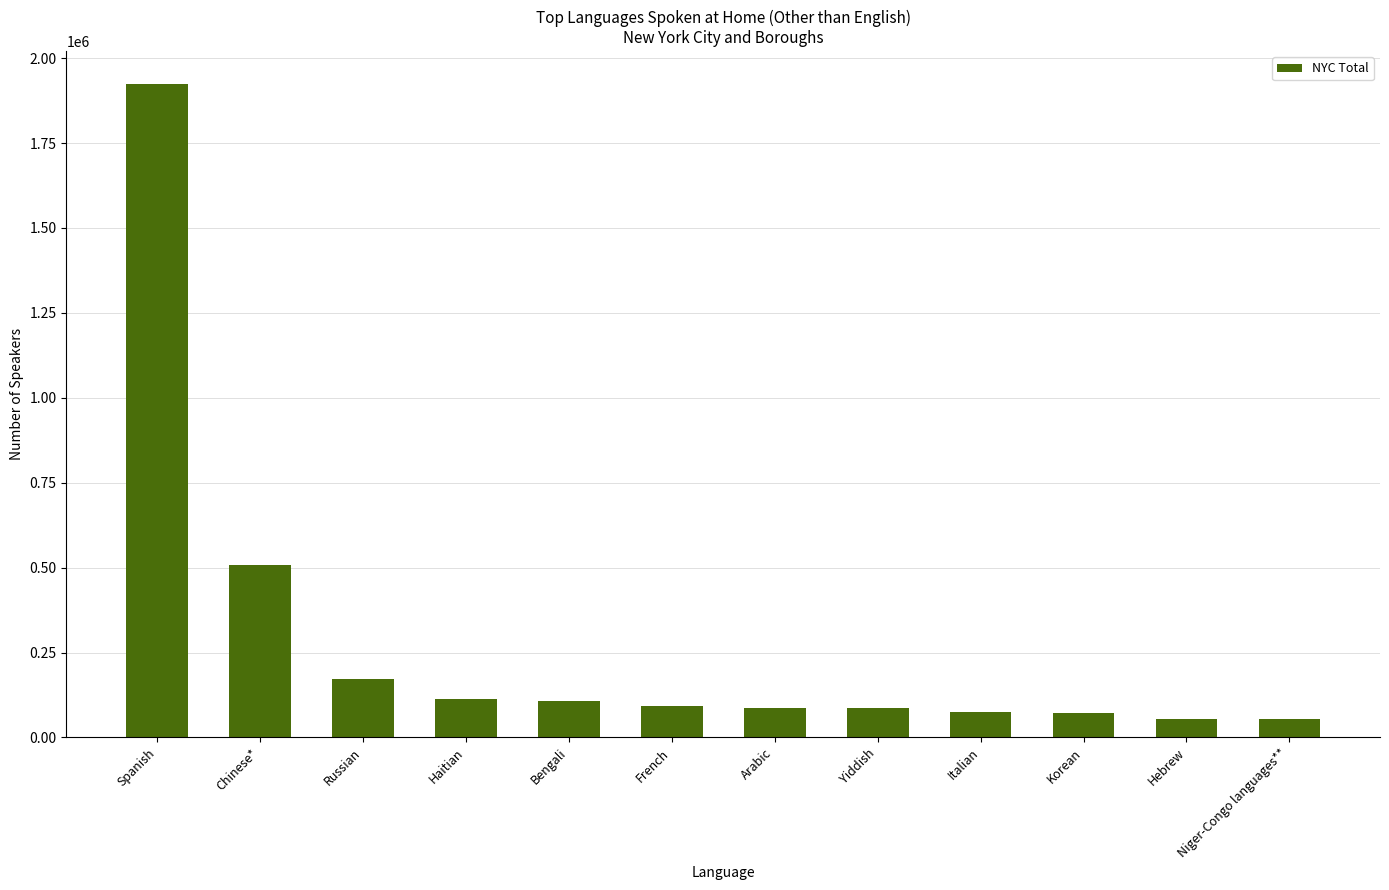

Are the bars grouped side by side (vs. stacked)?

No